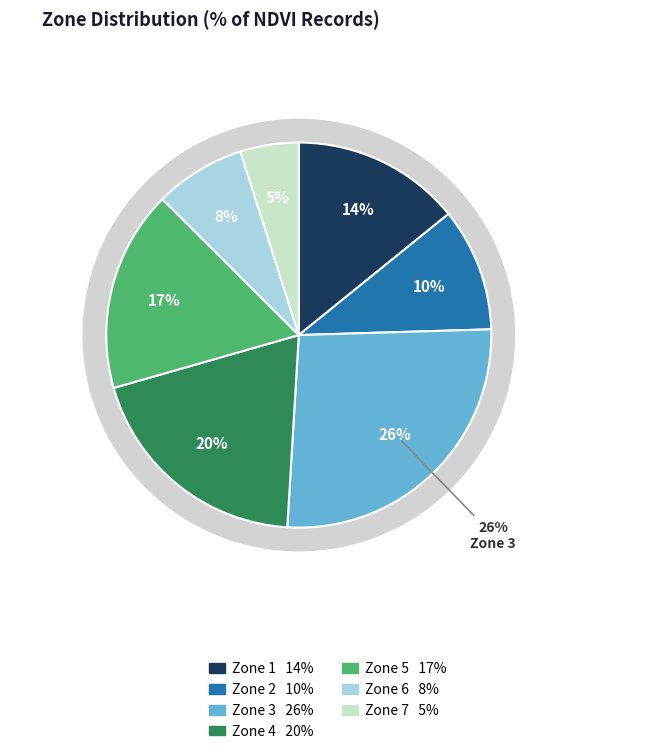

Count the number of slices in the pie.

7